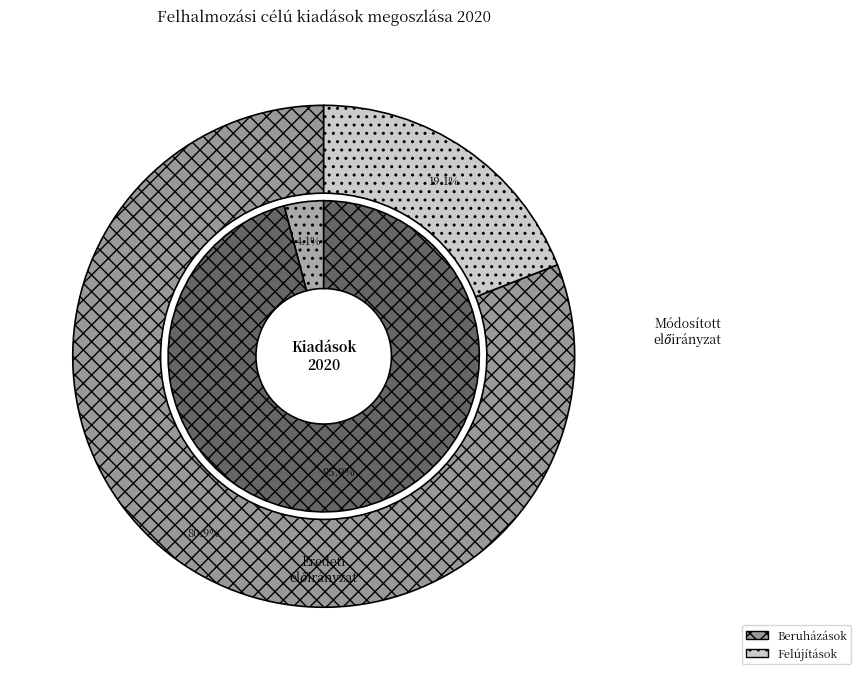

Count the number of slices in the pie.

3